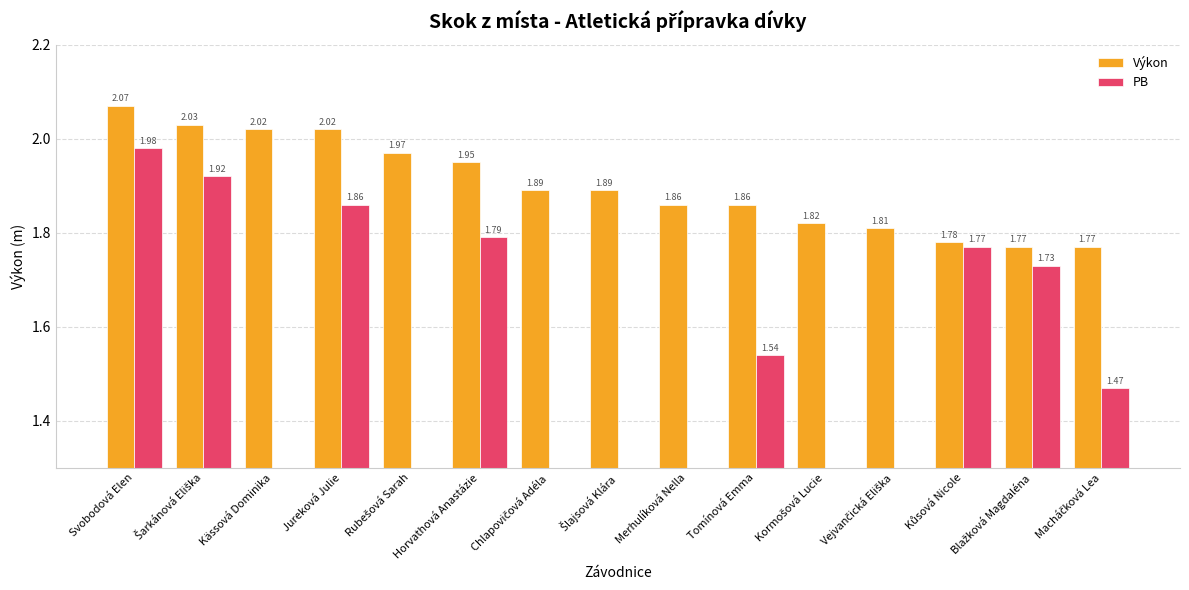

Rank the series at Kůsová Nicole from highest to lowest value.

Výkon, PB